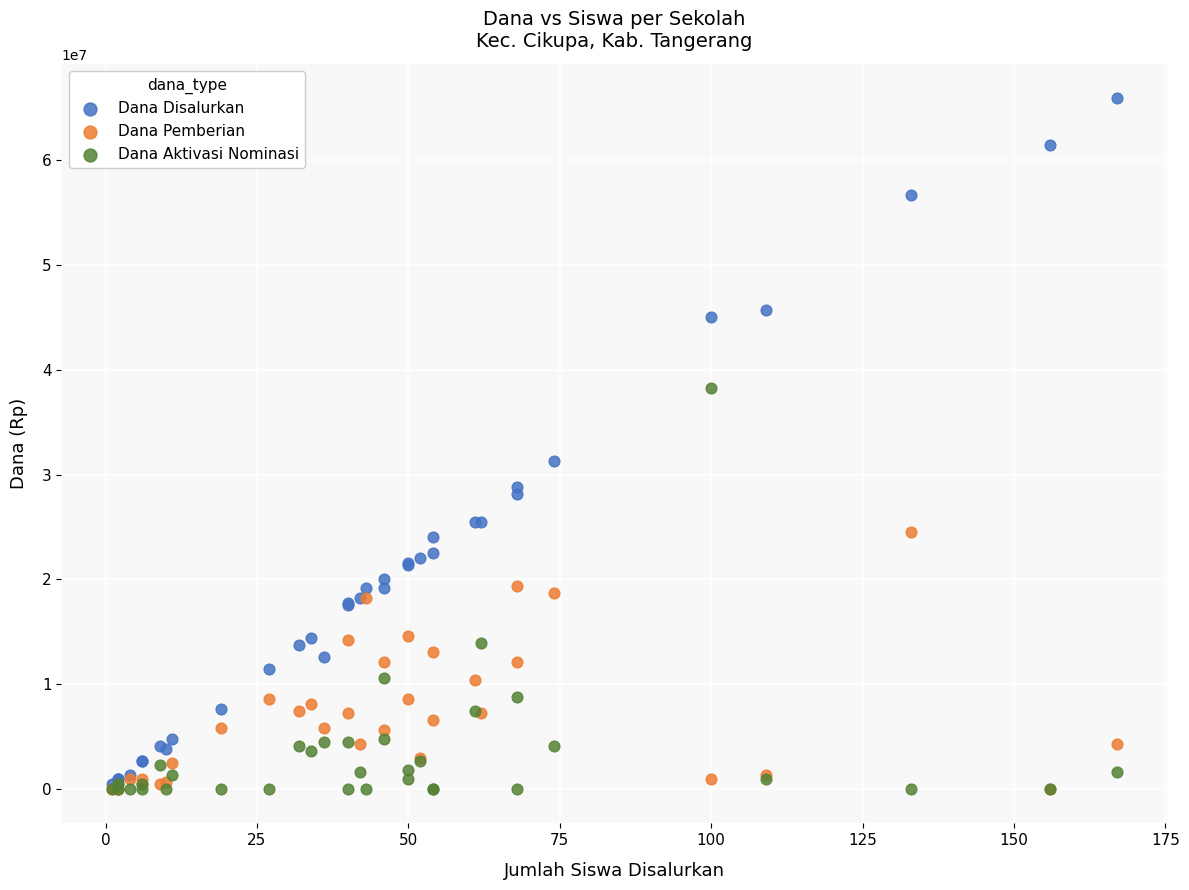

In the Dana Disalurkan series, what Y value is closest to 33187500?

31275000